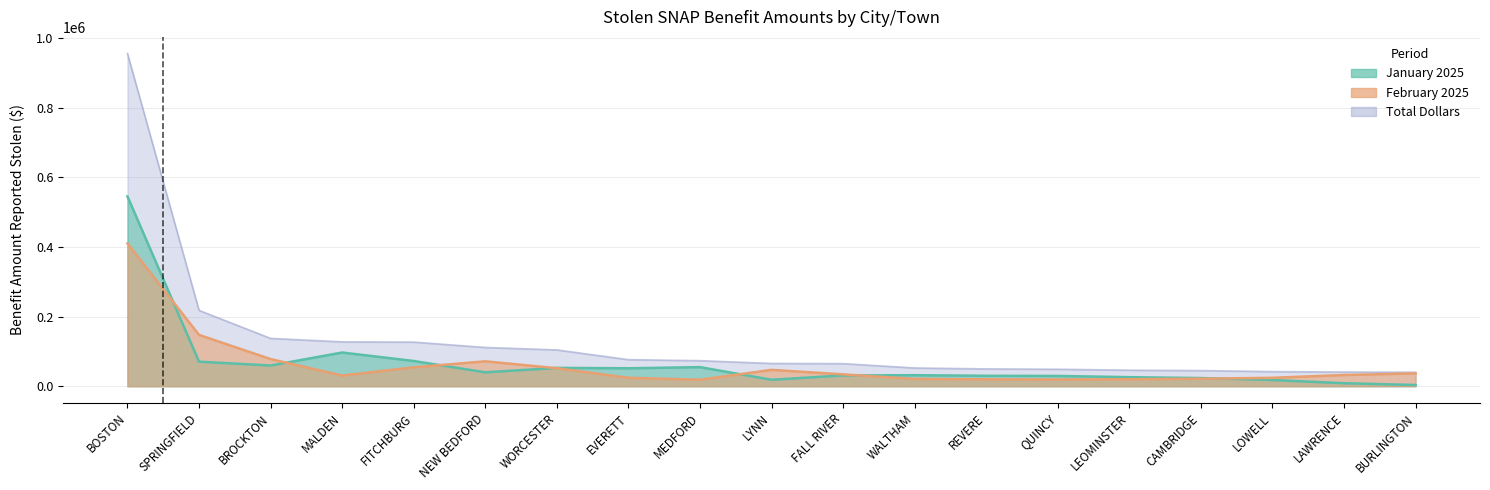

True or false: February 2025 has more than 1 points higher than both neighbors.

True